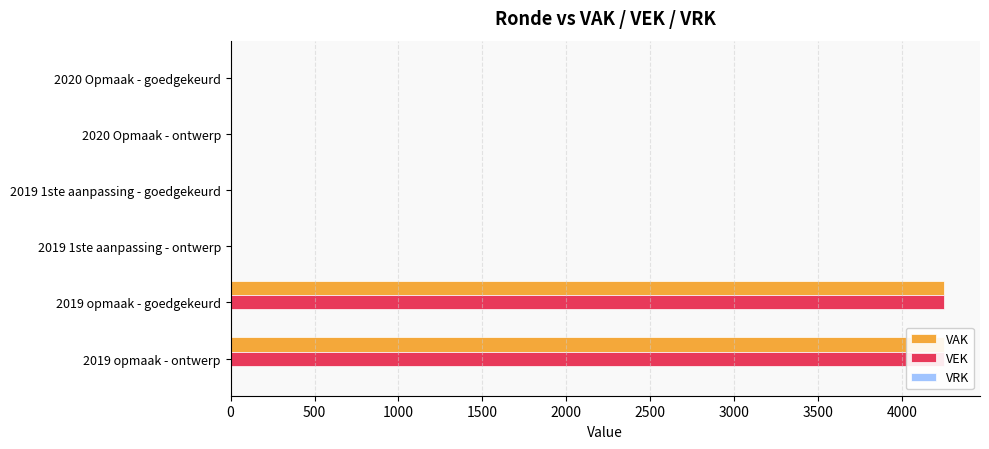

What is the value of the VRK bar at the 5th from the left?

0.2